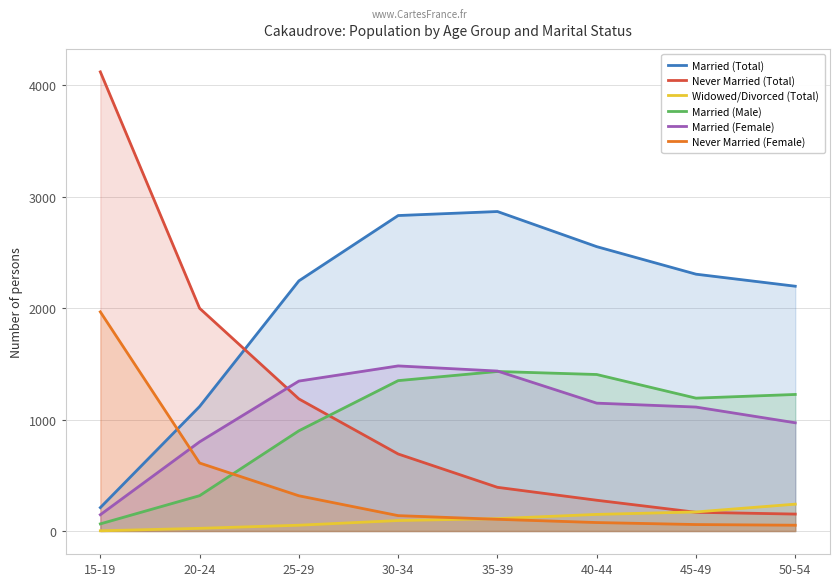

Read the Married (Male) value at 30-34, to the nearest 50.

1350